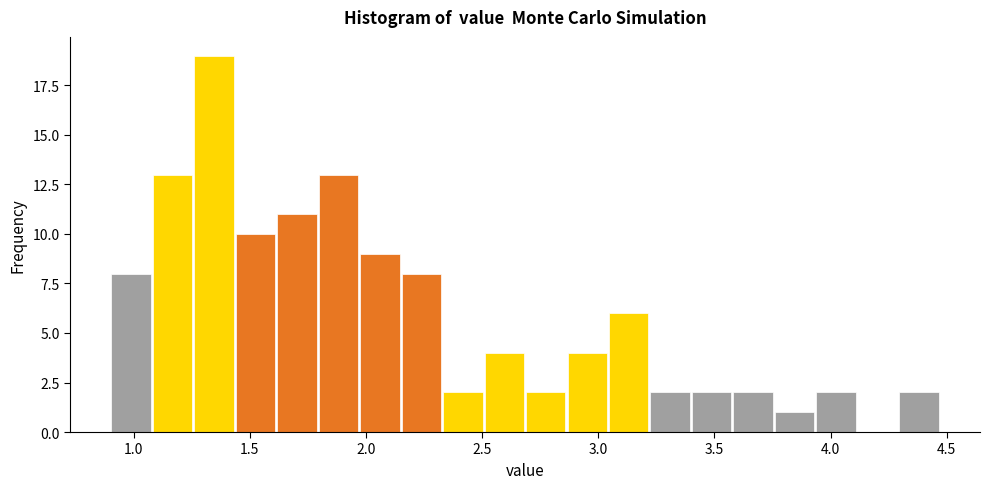

Around what value on the x-axis is the tallest bar? Give the approximate position of its centre, as read against the axis.

1.35